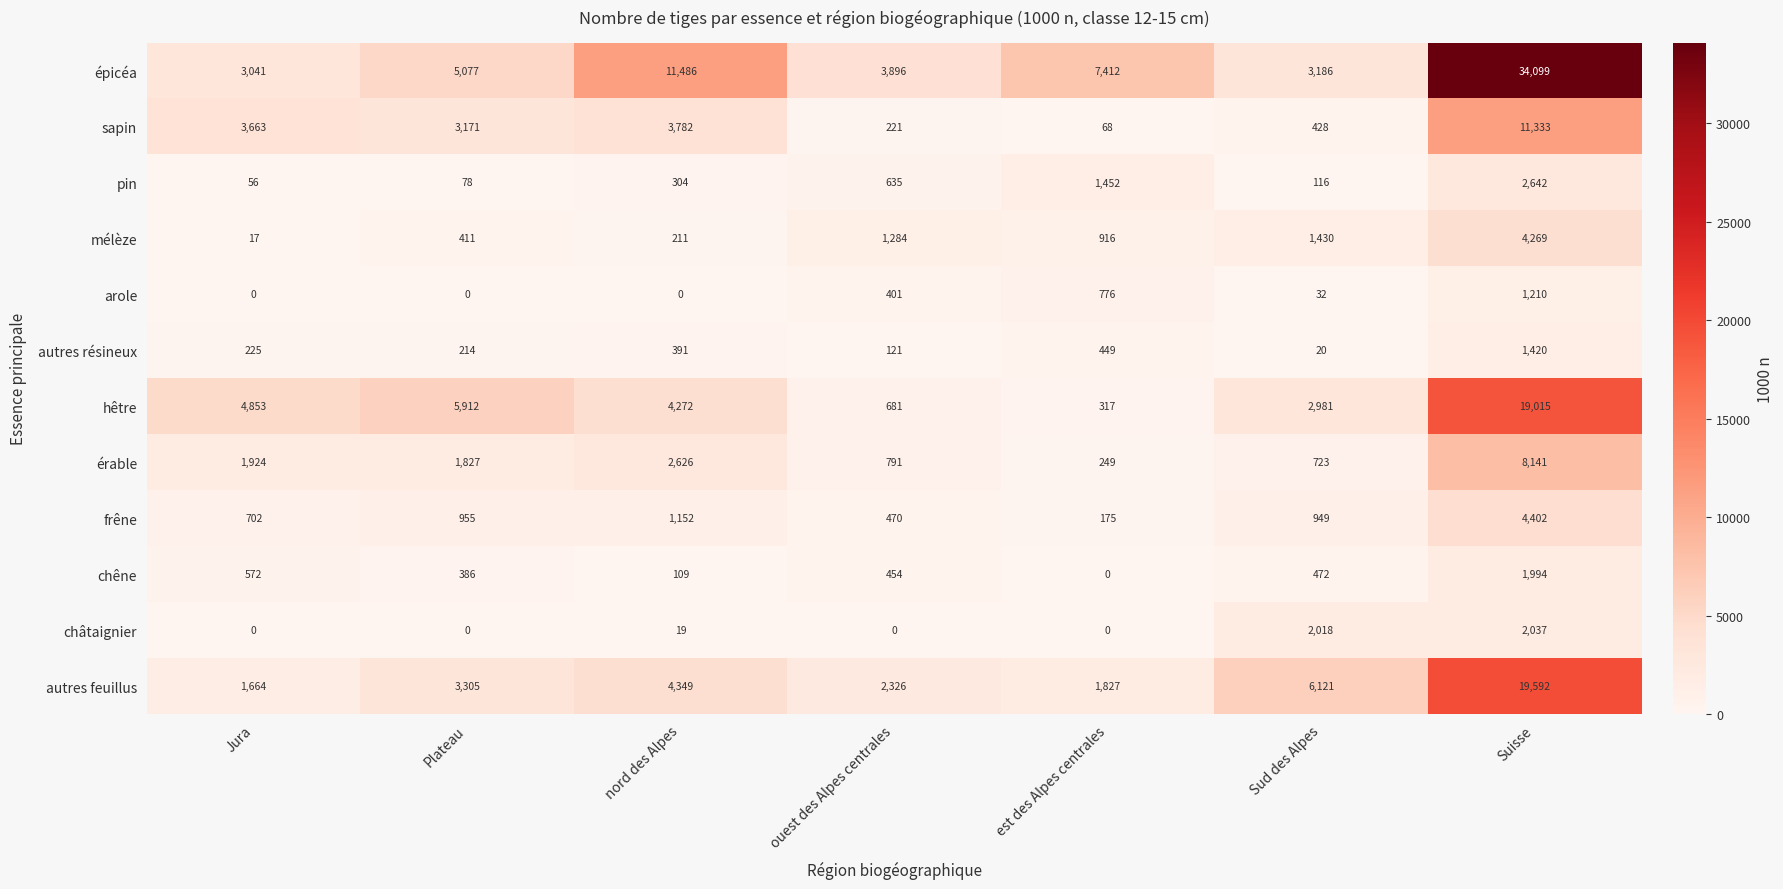

Between Plateau and Sud des Alpes, which series saw the biggest shift?

hêtre